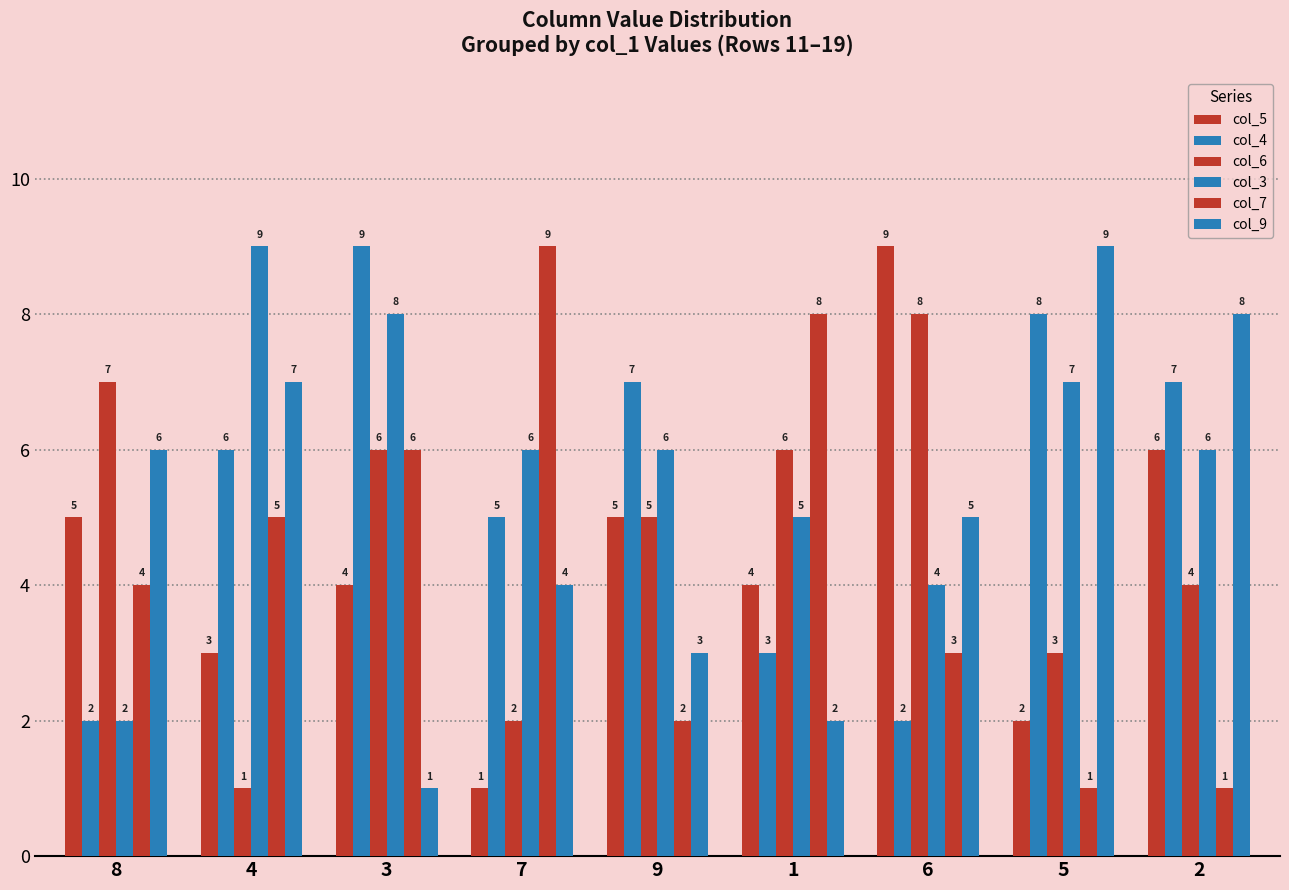

How many categories are shown in the chart?

9